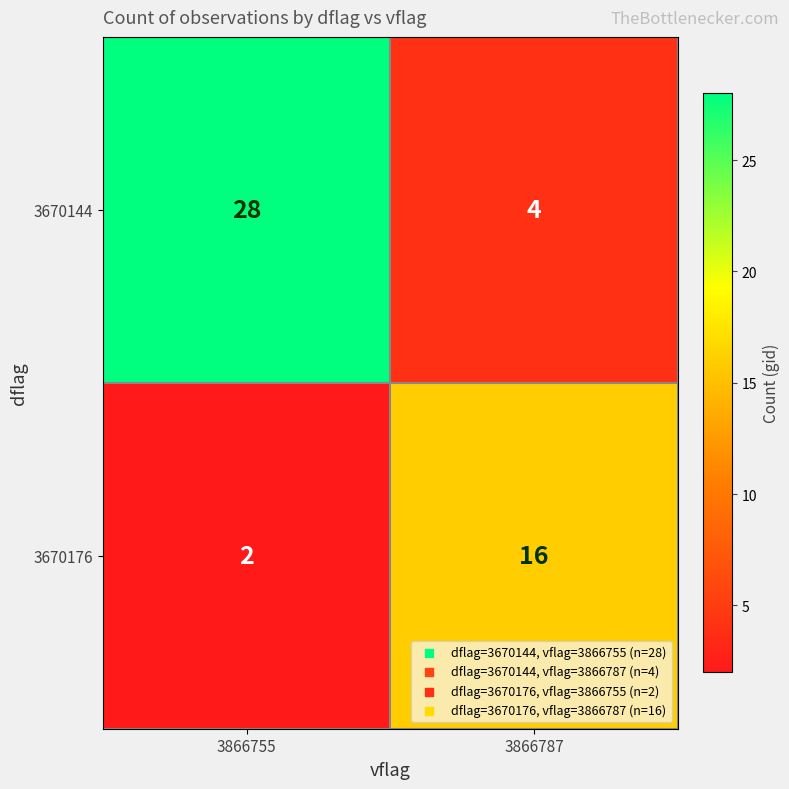

Which series has the largest range (max minus min)?

3670144